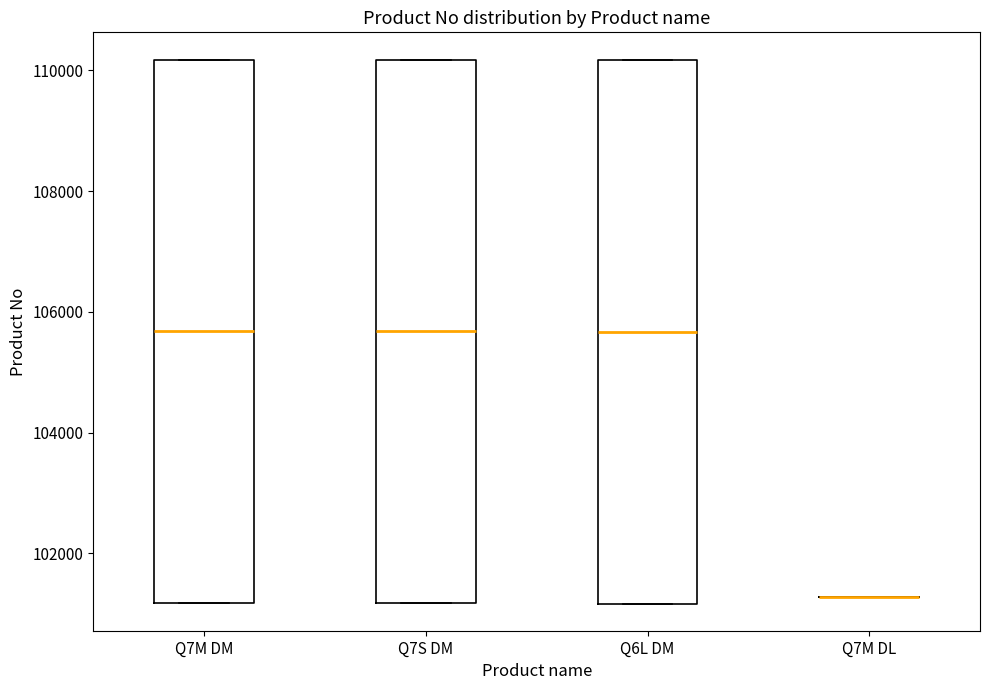

Reading left to right, transcribe this box plot: for each box, give where its median line is, the range the box spans, and where its two whiskers end, as read against the y-axis. The values are not printed on the chart, so give them approximately, as read against the axis.

Q7M DM: median 105600, box 101200 to 110200, whiskers 101200 to 110200
Q7S DM: median 105600, box 101200 to 110200, whiskers 101200 to 110200
Q6L DM: median 105600, box 101200 to 110200, whiskers 101200 to 110200
Q7M DL: box collapsed to a line at 101200, whiskers 101200 to 101200